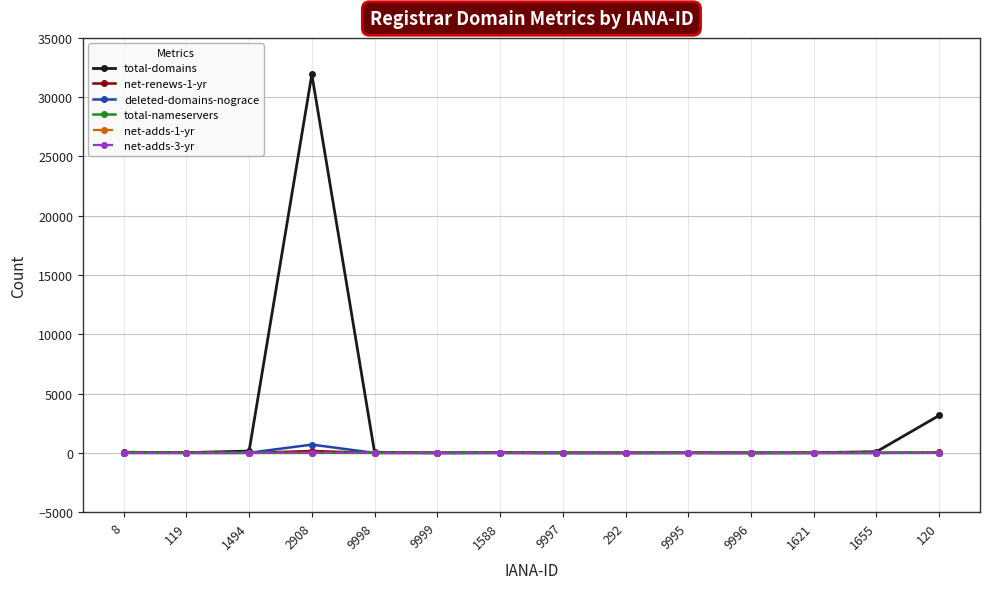

The net-adds-3-yr series shows 0 at 9999. True or false?

True